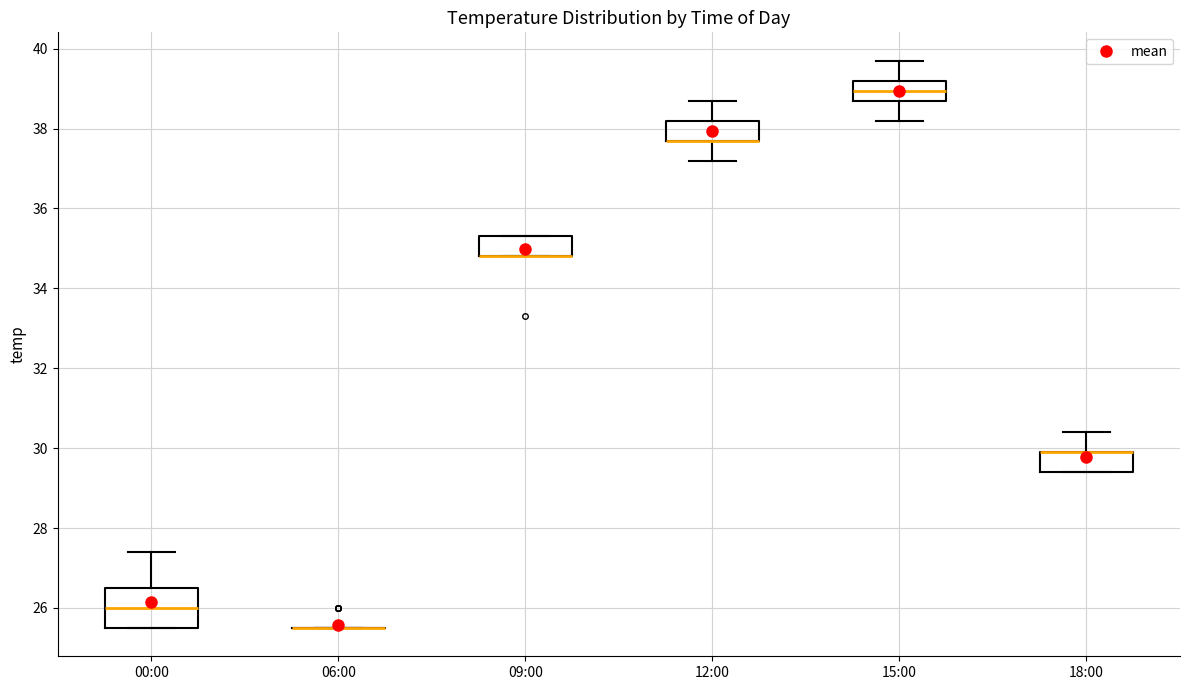

Reading left to right, transcribe this box plot: for each box, give where its median line is, the range the box spans, and where its two whiskers end, as read against the y-axis. The values are not printed on the chart, so give them approximately, as read against the axis.

00:00: median 26.0, box 25.6 to 26.6, whiskers 25.6 to 27.4
06:00: box collapsed to a line at 25.6, whiskers 25.6 to 25.6
09:00: median 34.8 (drawn on the box's lower edge), box 34.8 to 35.4, whiskers 34.8 to 35.4
12:00: median 37.8 (drawn on the box's lower edge), box 37.8 to 38.2, whiskers 37.2 to 38.8
15:00: median 39.0, box 38.8 to 39.2, whiskers 38.2 to 39.8
18:00: median 30.0 (drawn on the box's upper edge), box 29.4 to 30.0, whiskers 29.4 to 30.4